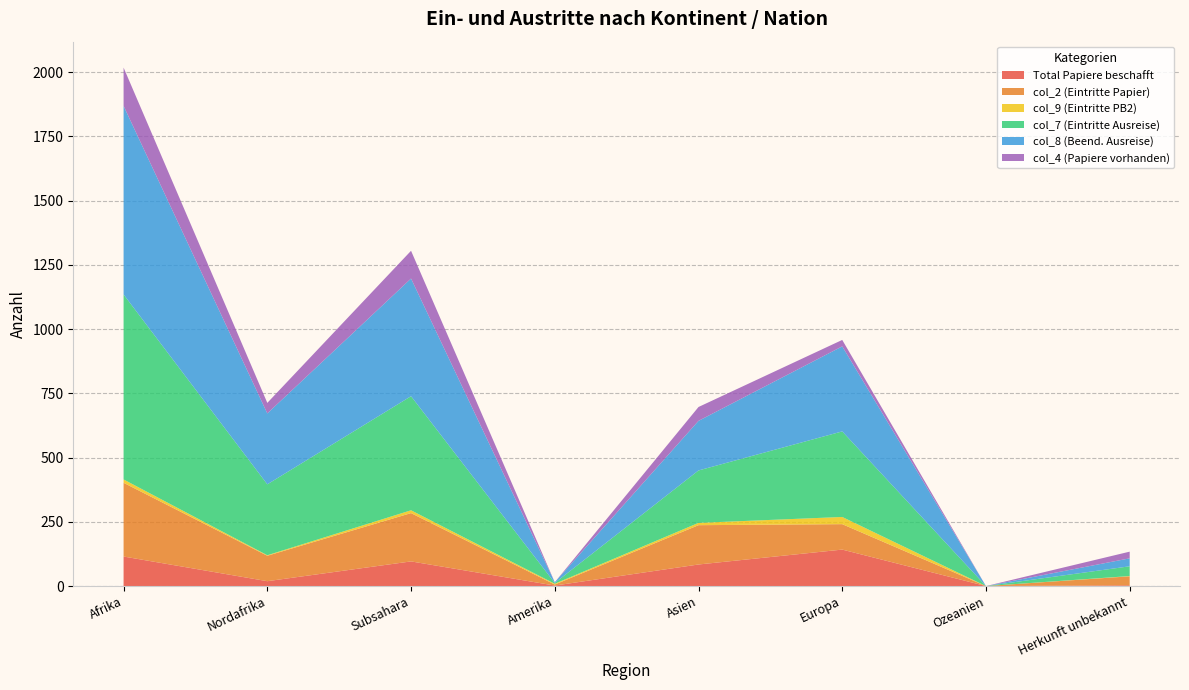

Reading left to right, transcribe all the data shown in this chart.

Total Papiere beschafft: Afrika=115	Nordafrika=19	Subsahara=96	Amerika=2	Asien=84	Europa=142	Ozeanien=0	Herkunft unbekannt=3
col_2 (Eintritte Papier): Afrika=287	Nordafrika=99	Subsahara=188	Amerika=4	Asien=153	Europa=99	Ozeanien=0	Herkunft unbekannt=35
col_9 (Eintritte PB2): Afrika=13	Nordafrika=2	Subsahara=11	Amerika=3	Asien=9	Europa=28	Ozeanien=0	Herkunft unbekannt=1
col_7 (Eintritte Ausreise): Afrika=720	Nordafrika=276	Subsahara=444	Amerika=3	Asien=204	Europa=333	Ozeanien=0	Herkunft unbekannt=38
col_8 (Beend. Ausreise): Afrika=734	Nordafrika=276	Subsahara=458	Amerika=3	Asien=193	Europa=331	Ozeanien=0	Herkunft unbekannt=31
col_4 (Papiere vorhanden): Afrika=149	Nordafrika=41	Subsahara=108	Amerika=0	Asien=54	Europa=25	Ozeanien=0	Herkunft unbekannt=26